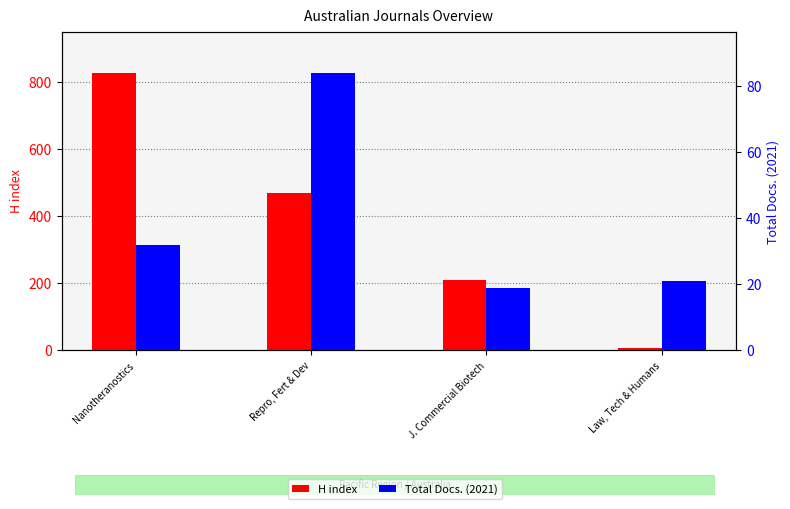

What is the difference between the maximum and minimum values in the Total Docs. (2021) series?

65